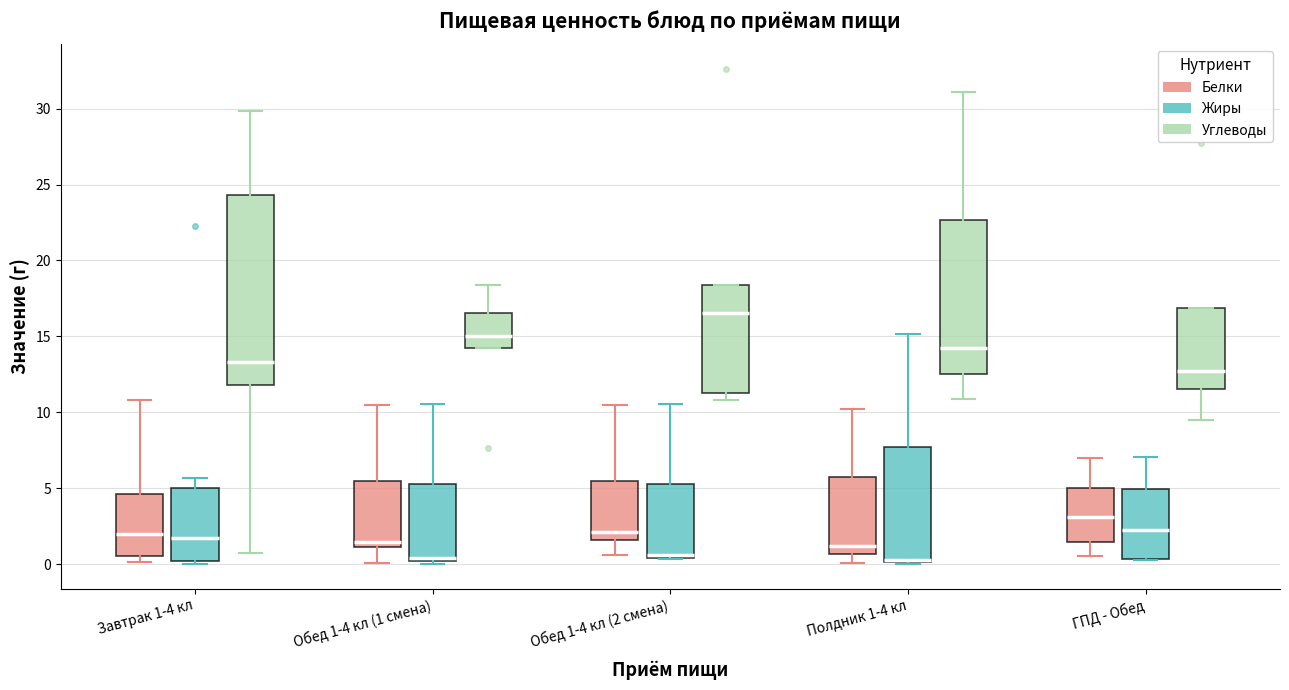

Reading left to right, transcribe this box plot: for each box, give where its median line is, the range the box spans, and where its two whiskers end, as read against the y-axis. The values are not printed on the chart, so give them approximately, as read against the axis.

Завтрак 1-4 кл (Белки): median 2.0, box 0.5 to 4.5, whiskers 0.0 to 11.0
Завтрак 1-4 кл (Жиры): median 1.5, box 0.0 to 5.0, whiskers 0.0 (just below the box's lower edge) to 5.5
Завтрак 1-4 кл (Углеводы): median 13.5, box 12.0 to 24.5, whiskers 1.0 to 30.0
Обед 1-4 кл (1 смена) (Белки): median 1.5, box 1.0 to 5.5, whiskers 0.0 to 10.5
Обед 1-4 кл (1 смена) (Жиры): median 0.5, box 0.0 to 5.5, whiskers 0.0 (just below the box's lower edge) to 10.5
Обед 1-4 кл (1 смена) (Углеводы): median 15.0, box 14.0 to 16.5, whiskers 14.0 to 18.5
Обед 1-4 кл (2 смена) (Белки): median 2.0, box 1.5 to 5.5, whiskers 0.5 to 10.5
Обед 1-4 кл (2 смена) (Жиры): median 0.5 (just above the box's lower edge), box 0.5 to 5.5, whiskers 0.5 to 10.5
Обед 1-4 кл (2 смена) (Углеводы): median 16.5, box 11.5 to 18.5, whiskers 11.0 to 18.5
Полдник 1-4 кл (Белки): median 1.0, box 0.5 to 5.5, whiskers 0.0 to 10.0
Полдник 1-4 кл (Жиры): median 0.5 (drawn on the box's lower edge), box 0.0 to 7.5, whiskers 0.0 to 15.0
Полдник 1-4 кл (Углеводы): median 14.5, box 12.5 to 22.5, whiskers 11.0 to 31.0
ГПД - Обед (Белки): median 3.0, box 1.5 to 5.0, whiskers 0.5 to 7.0
ГПД - Обед (Жиры): median 2.5, box 0.5 to 5.0, whiskers 0.5 to 7.0
ГПД - Обед (Углеводы): median 12.5, box 11.5 to 17.0, whiskers 9.5 to 17.0